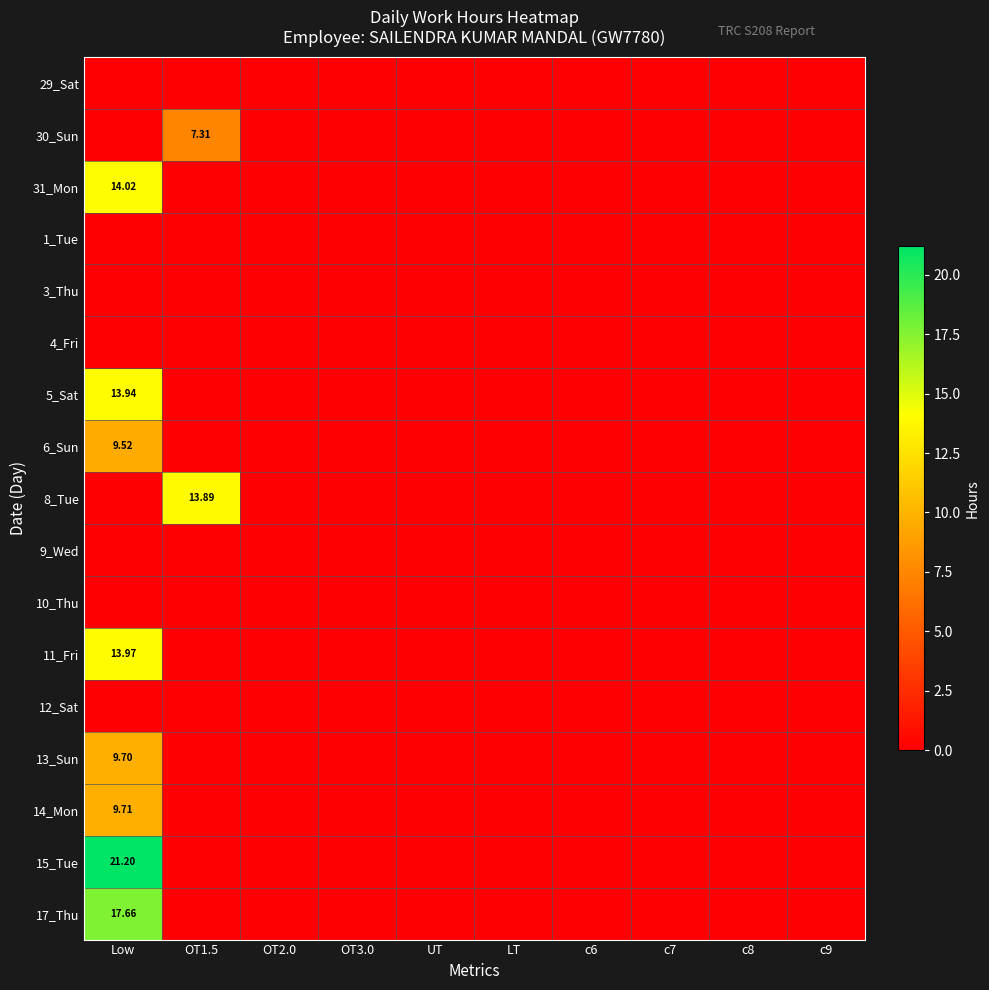

How many data points in 8_Tue are above 0?

1